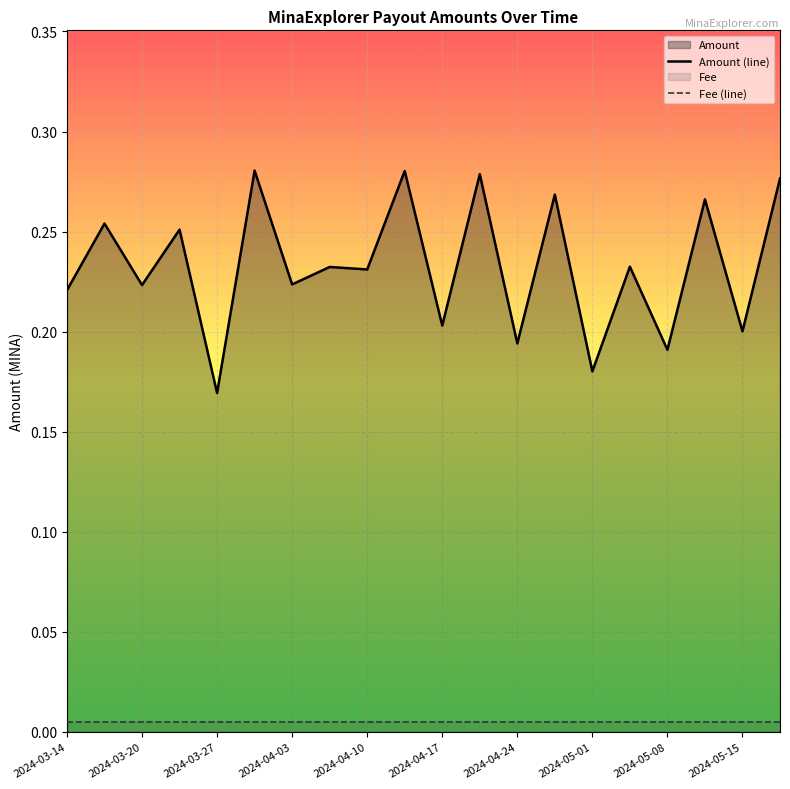

Which series has the largest total across all categories?

Amount (line)